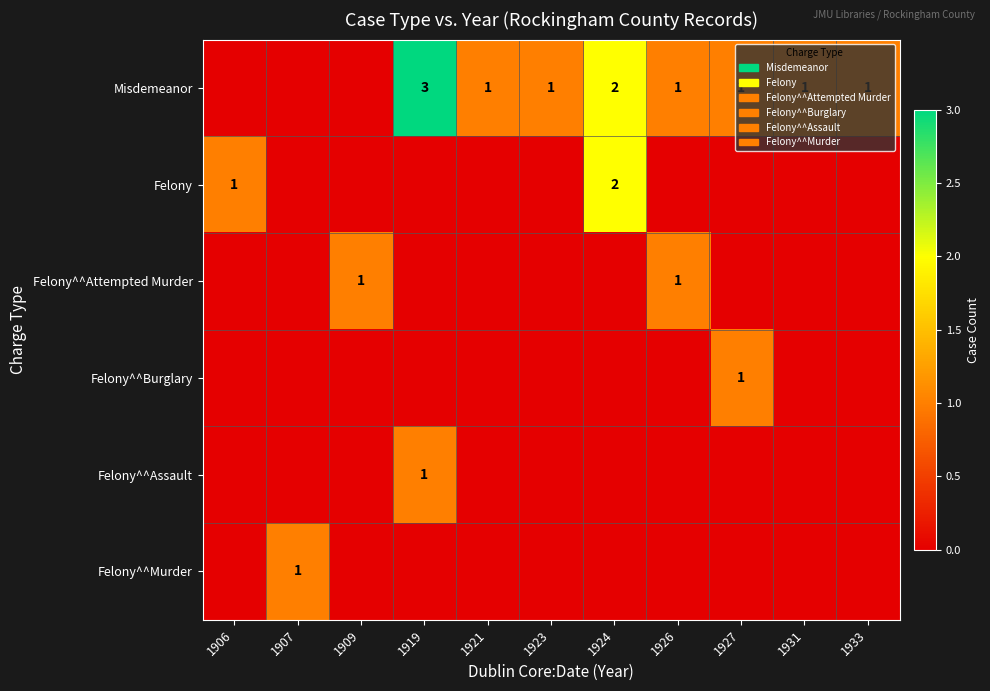

True or false: Felony^^Attempted Murder has a value of 1 at 1909.

True